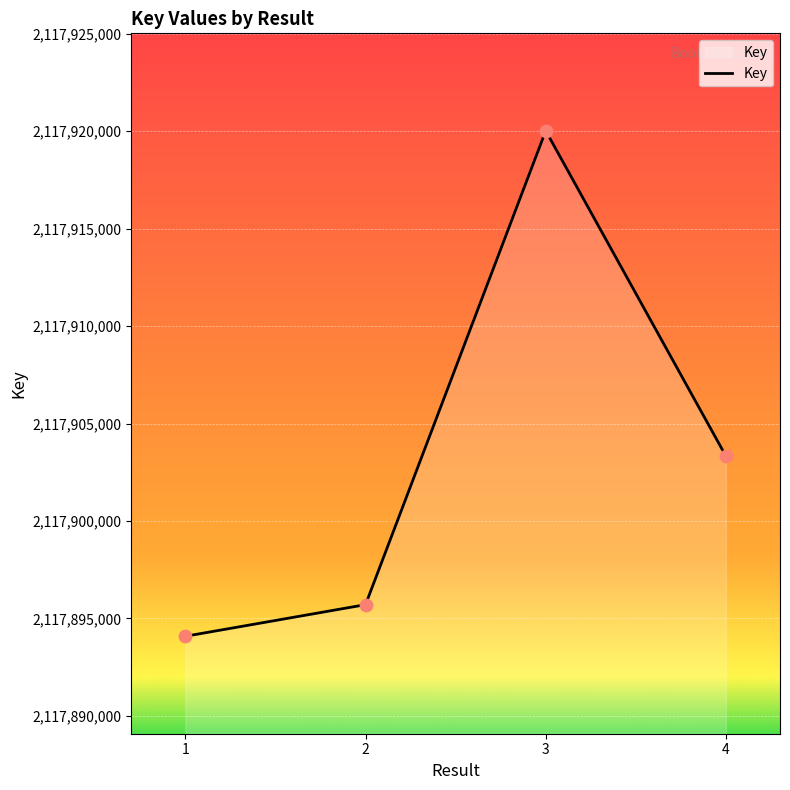

Approximately how many times larger is the value at 2 compared to 1?

1.0